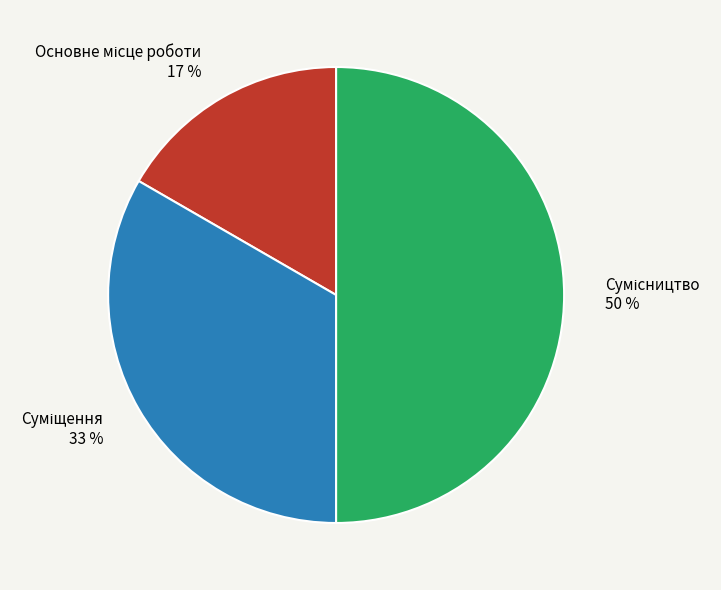

To the nearest percent, what is the difference between the largest and smallest slice percentages?

33%